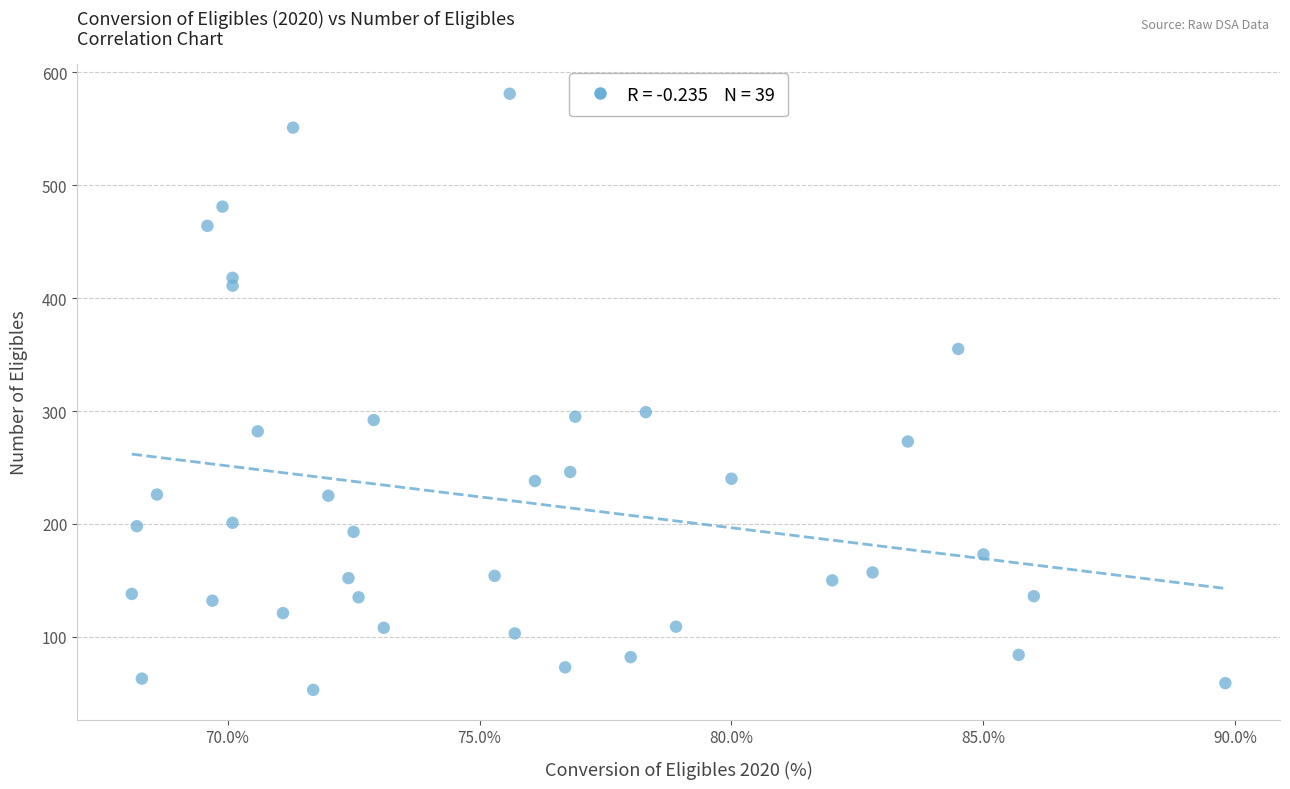

What is the range of Y values (max minus min)?

528